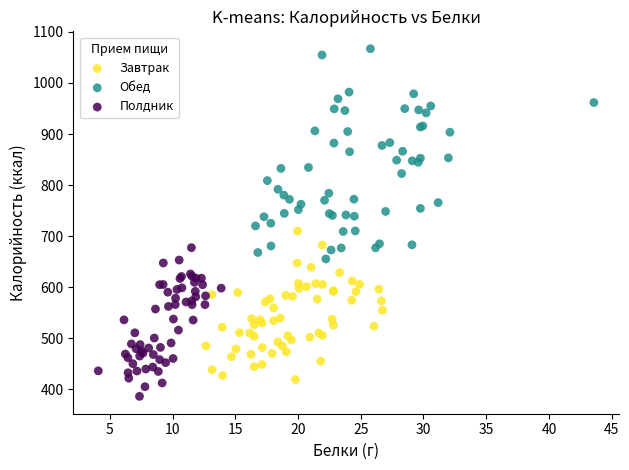

Which series contains the lowest Y value?

Полдник